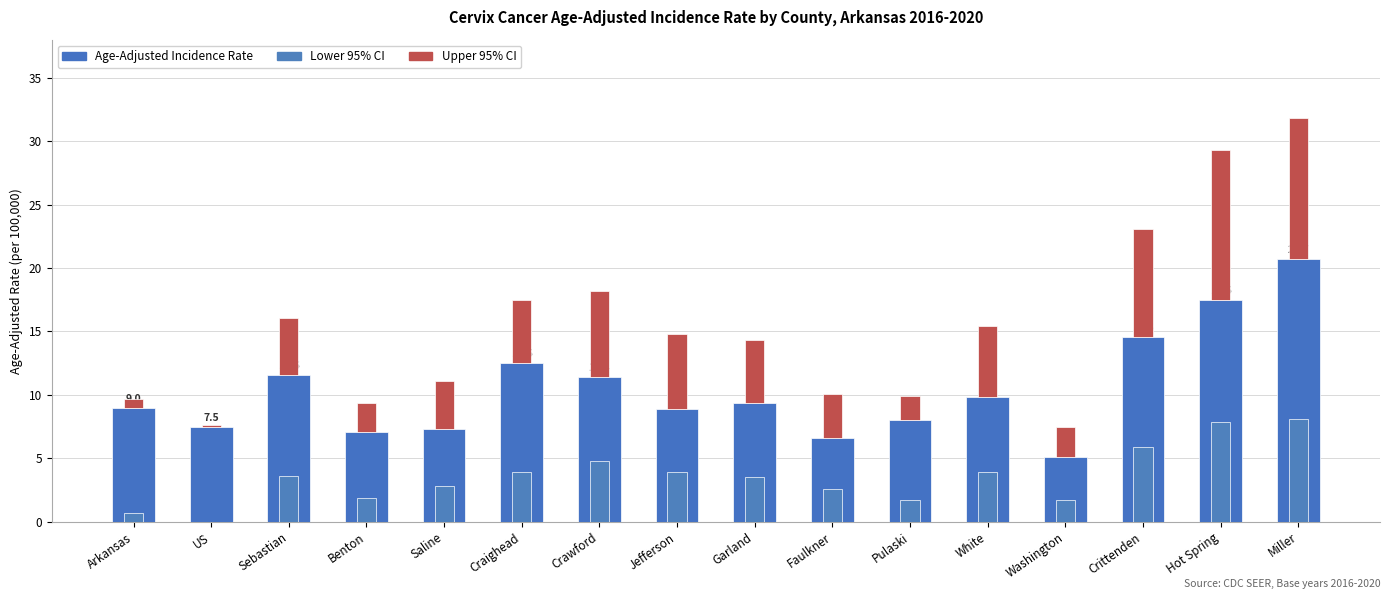

Reading left to right, extract all data points from this chart.

Age-Adjusted Incidence Rate: 9.0	7.5	11.6	7.1	7.3	12.5	11.4	8.9	9.4	6.6	8.0	9.8	5.1	14.6	17.5	20.7
Lower 95% CI: 0.7	0.0	3.6	1.9	2.8	3.9	4.8	3.9	3.5	2.6	1.7	3.9	1.7	5.9	7.9	8.1
Upper 95% CI: 0.7	0.1	4.5	2.3	3.8	5.0	6.8	5.9	4.9	3.5	1.9	5.6	2.4	8.5	11.8	11.1